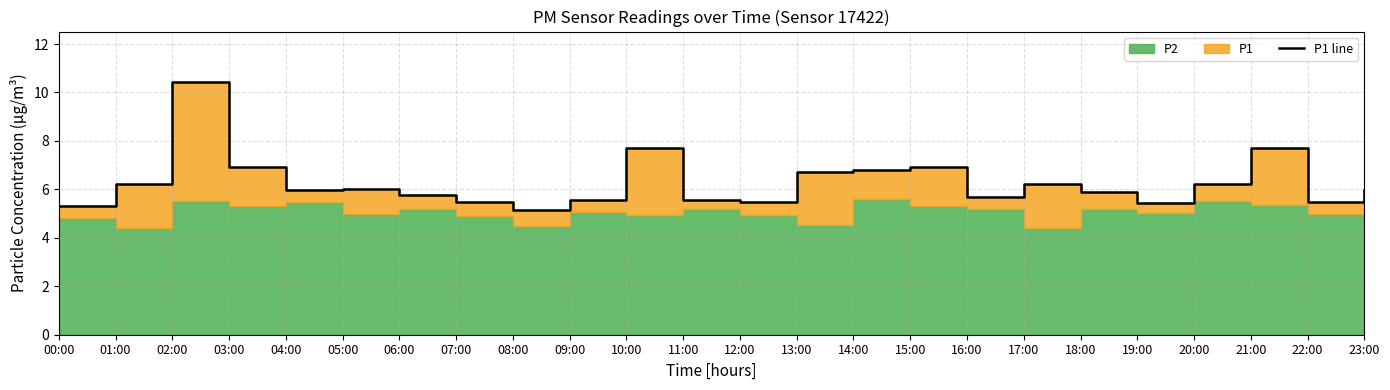

List the labels in order of value, smallest first.

08:00, 00:00, 19:00, 07:00, 12:00, 22:00, 09:00, 11:00, 16:00, 06:00, 18:00, 04:00, 23:00, 05:00, 01:00, 17:00, 20:00, 13:00, 14:00, 03:00, 15:00, 10:00, 21:00, 02:00